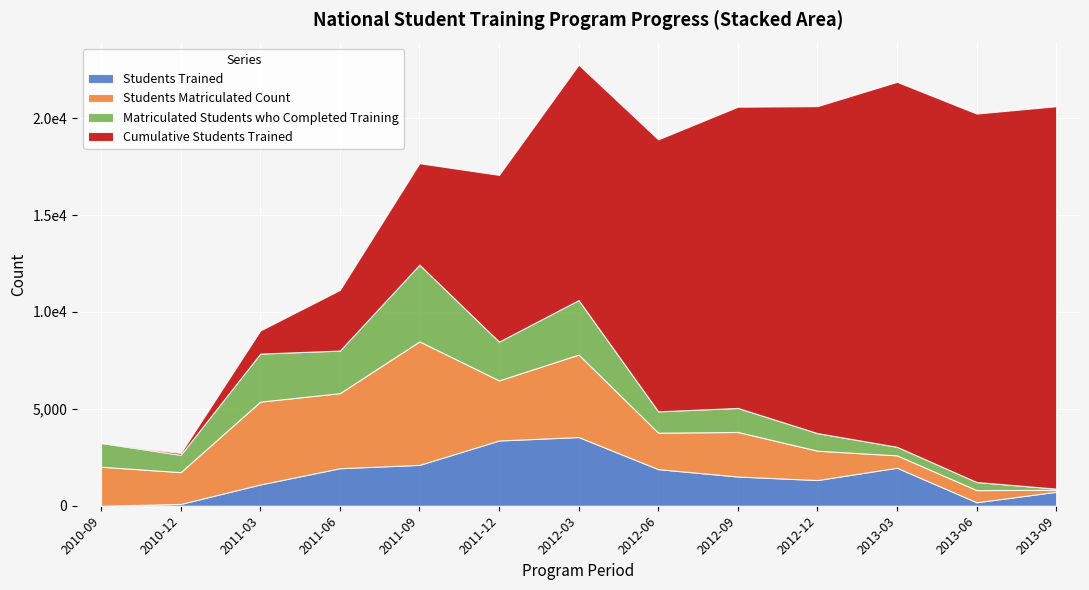

Rank the series by their maximum value, from lowest to highest.

Students Trained, Matriculated Students who Completed Training, Students Matriculated Count, Cumulative Students Trained